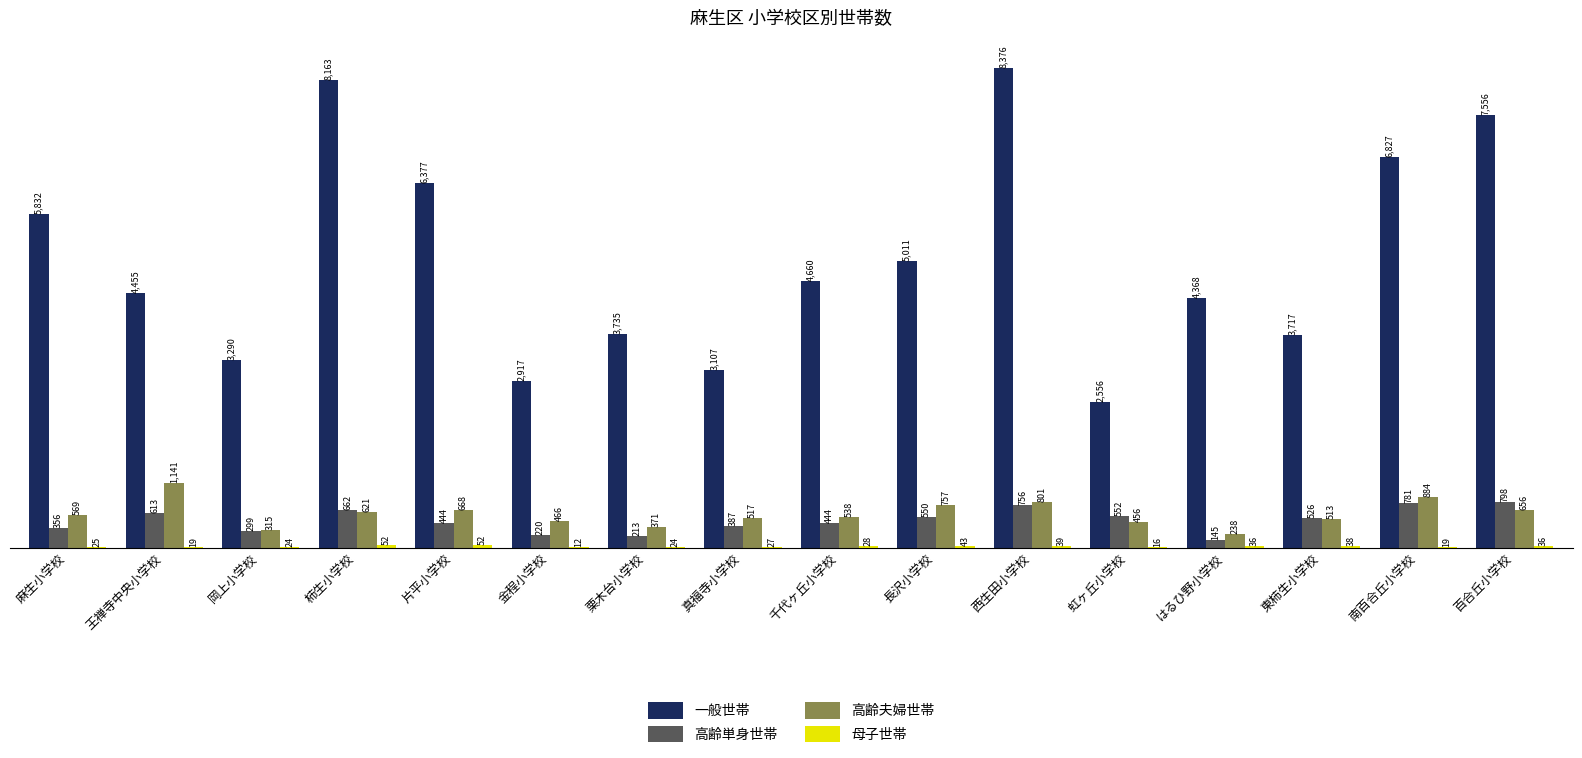

What is the maximum value shown in the chart?

8376